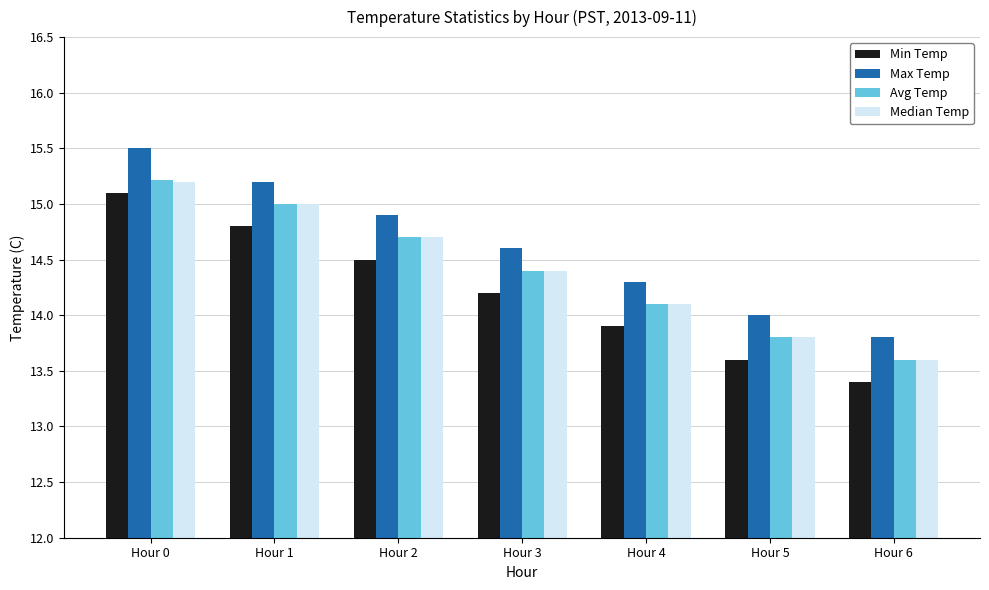

At how many categories does at least one series exceed 15?

2